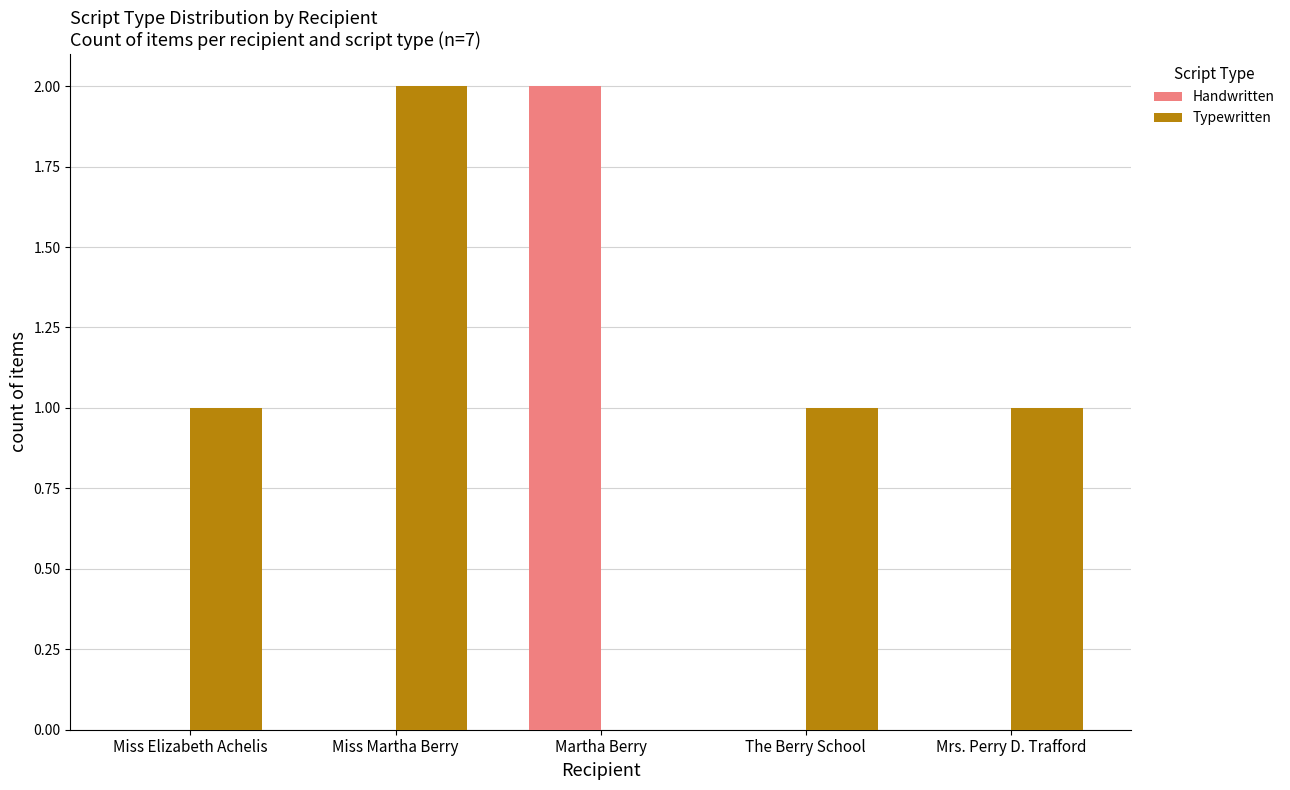

Is the value of Typewritten at Miss Elizabeth Achelis greater than the value of Handwritten at Miss Elizabeth Achelis?

Yes